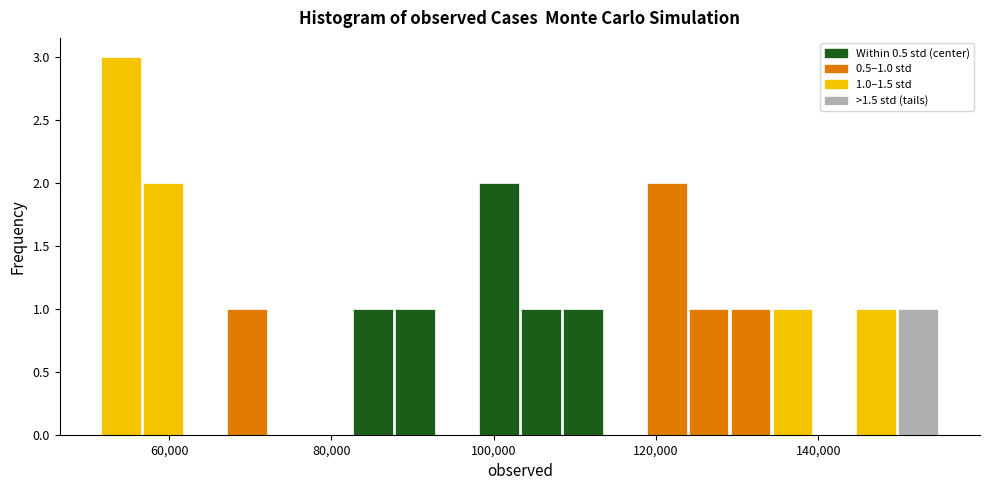

Around what value on the x-axis is the tallest bar? Give the approximate position of its centre, as read against the axis.

54000